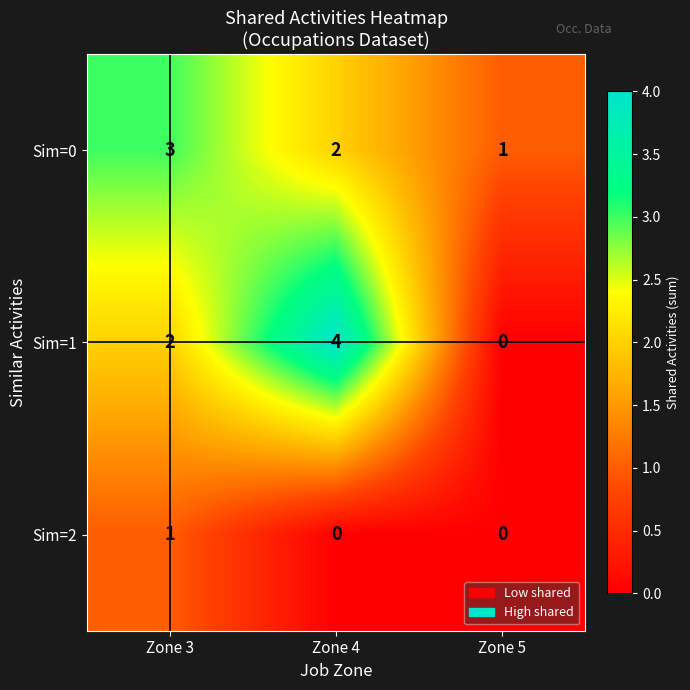

Which series has the largest range (max minus min)?

Sim=1